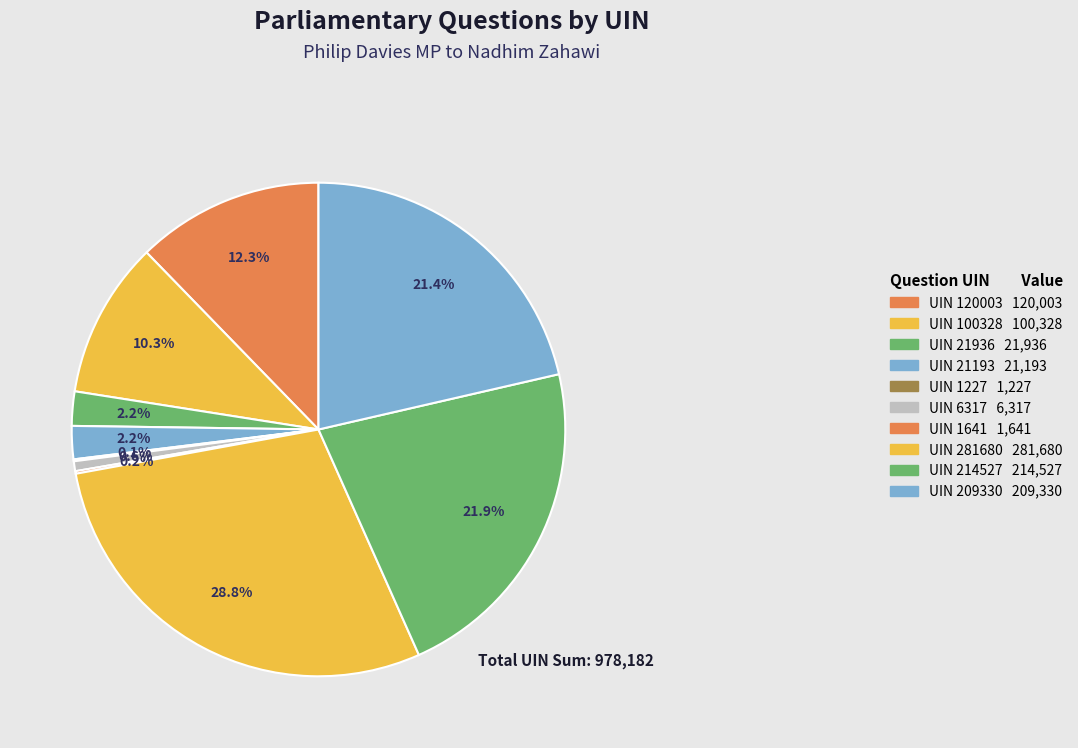

Rank the categories by value from lowest to highest.

UIN 1227, UIN 1641, UIN 6317, UIN 21193, UIN 21936, UIN 100328, UIN 120003, UIN 209330, UIN 214527, UIN 281680